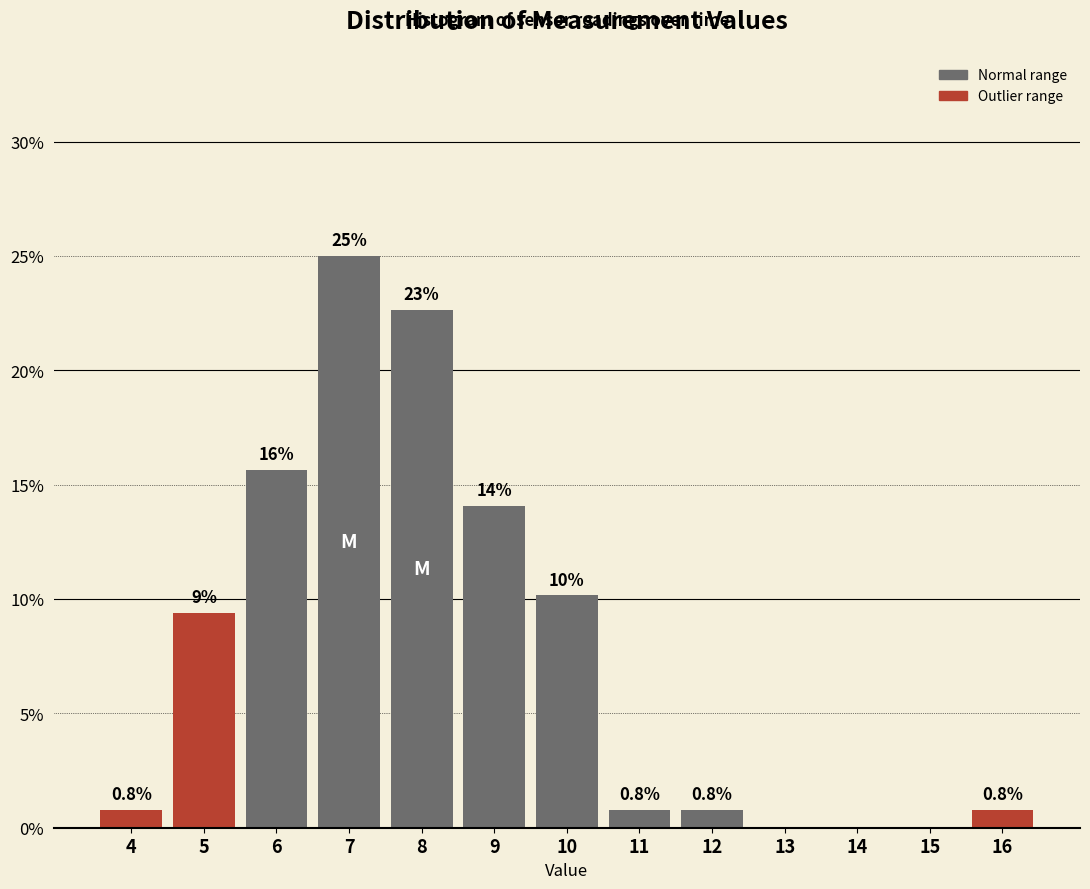

Reading left to right, transcribe all the data shown in this chart.

4=0.8	5=9.4	6=15.6	7=25.0	8=22.7	9=14.1	10=10.2	11=0.8	12=0.8	13=0.0	14=0.0	15=0.0	16=0.8